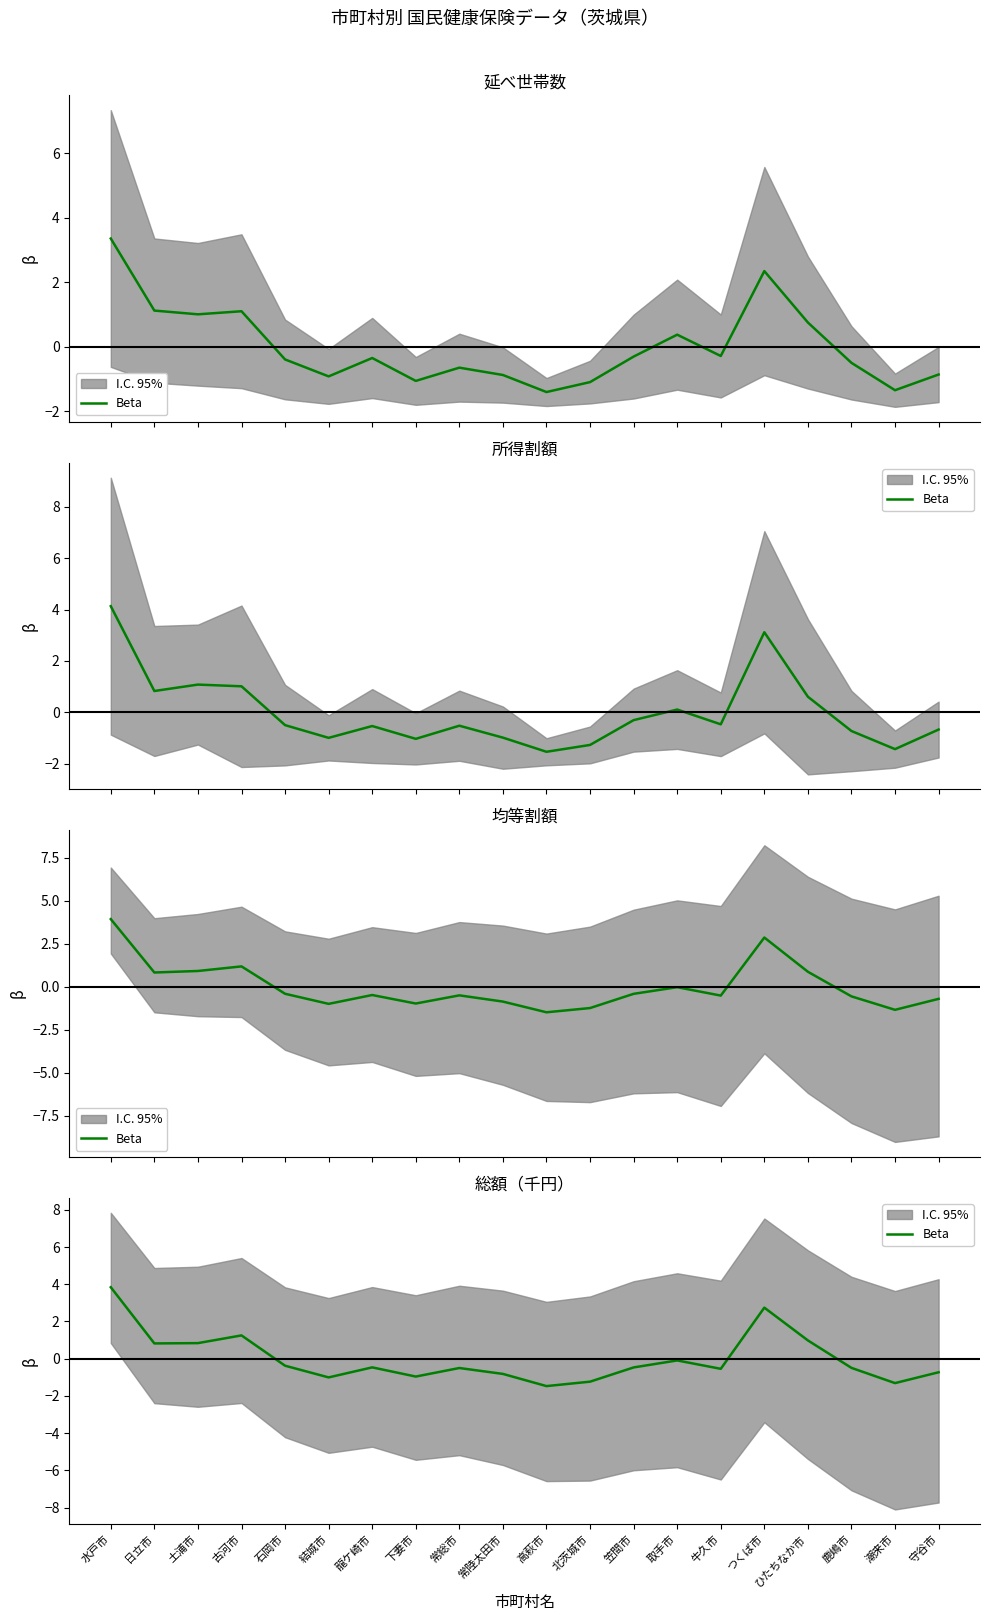

At which label does the data first exceed 0?

水戸市